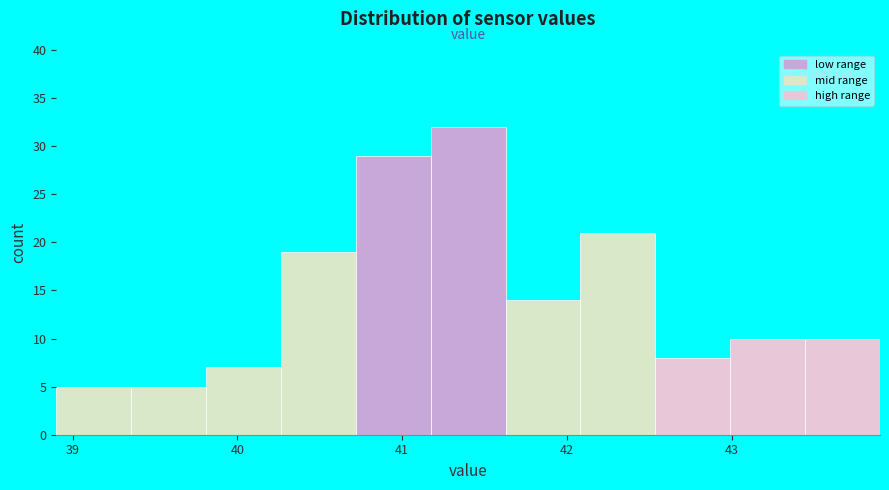

Reading left to right, transcribe this chart: for each bar, give the range it covers on the x-axis and its height. Neither the bar edges nor the heights are printed on the chart, so give them approximately, as read against the axes.

38.9 to 39.4: 5
39.4 to 39.8: 5
39.8 to 40.3: 7
40.3 to 40.7: 19
40.7 to 41.2: 29
41.2 to 41.6: 32
41.6 to 42.1: 14
42.1 to 42.5: 21
42.5 to 43.0: 8
43.0 to 43.4: 10
43.4 to 43.9: 10